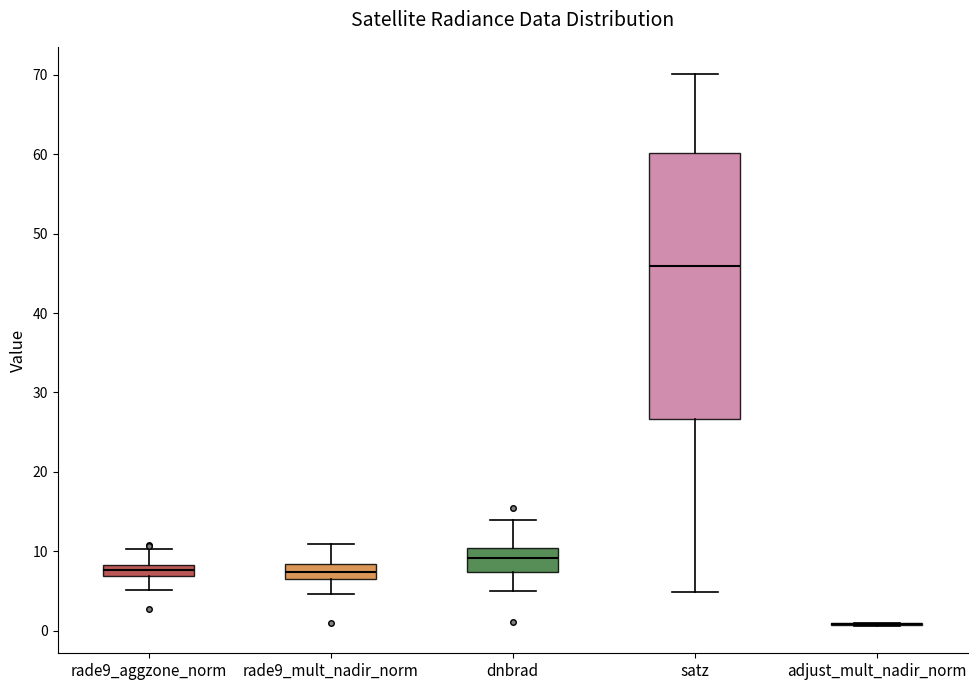

Comparing the boxes themselves (not the whiskers), which one is the tallest?

satz